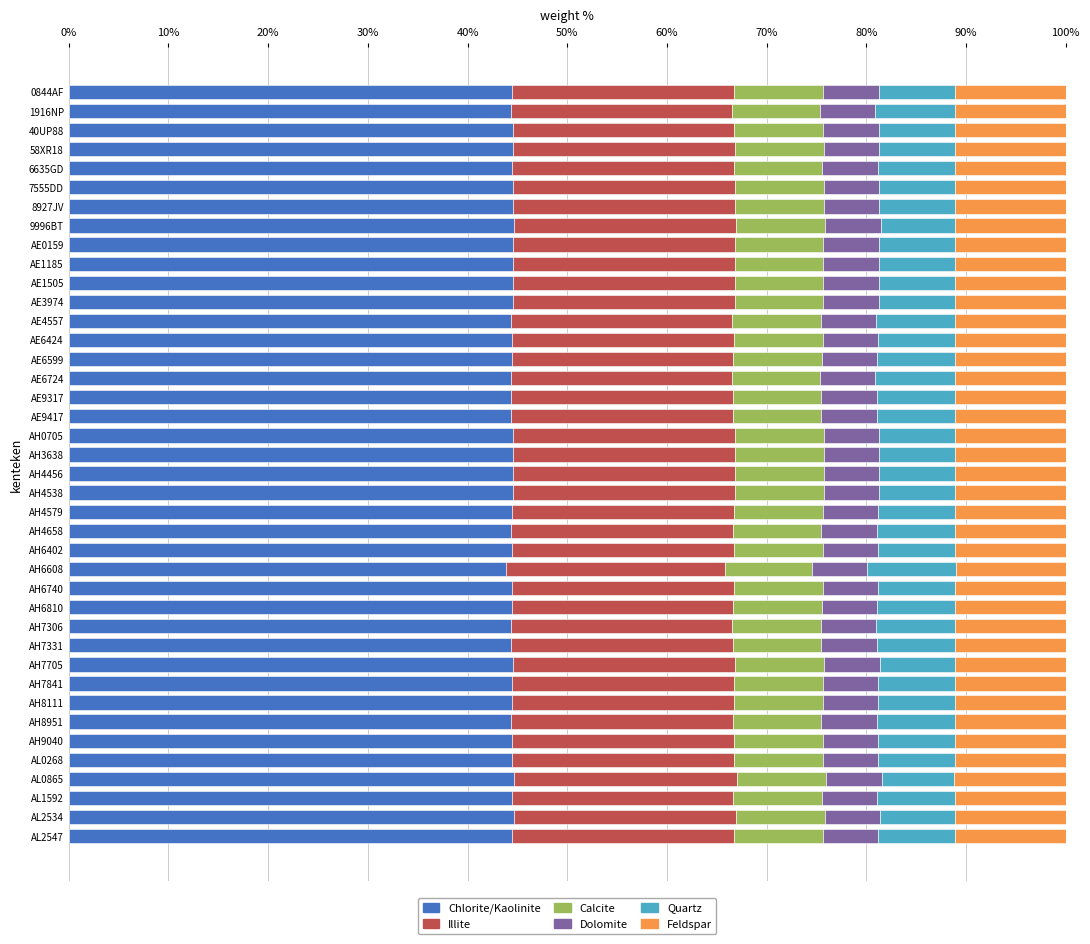

What is the total value across all series at AH3638?

100.0